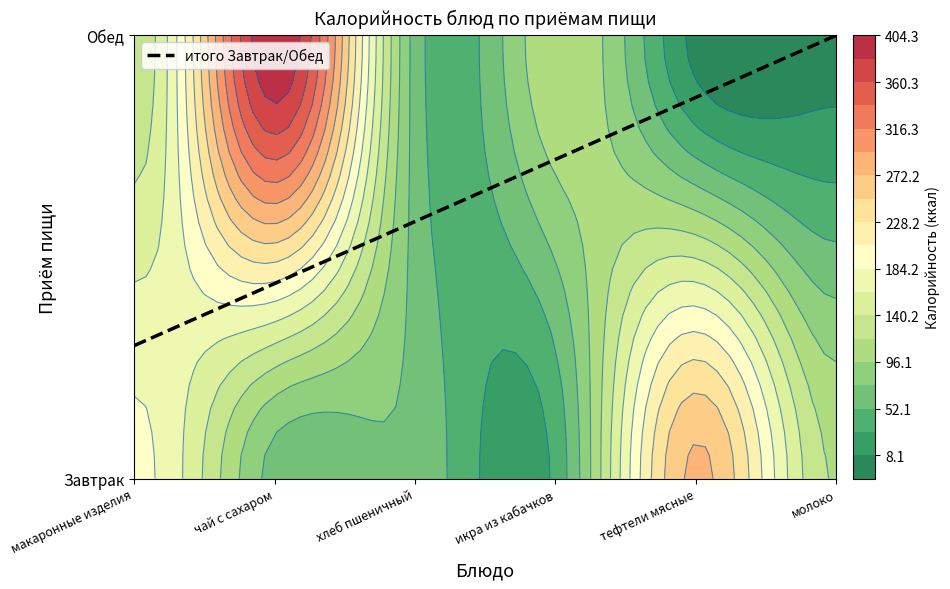

What value does the Завтрак series have at макаронные изделия отварные?

190.5